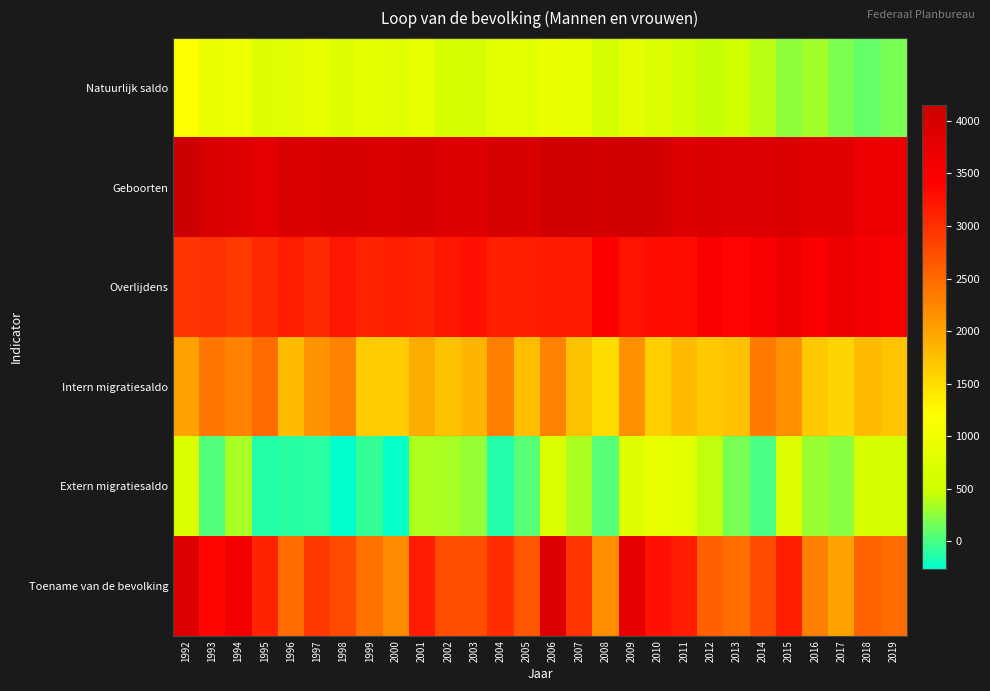

What is the total value across all series at 1997?

12822